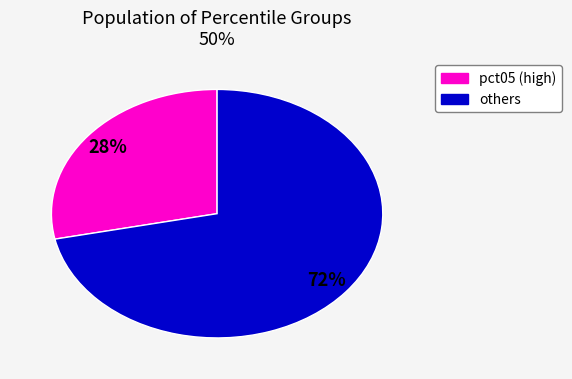

Is there any slice that represents more than half of the pie?

Yes